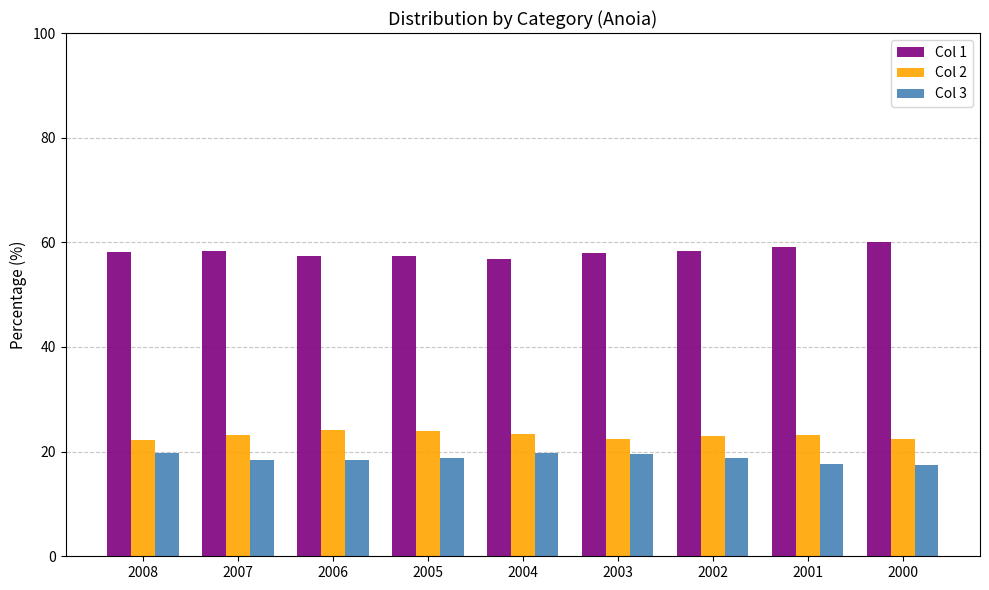

Which series has the largest total across all categories?

Col 1